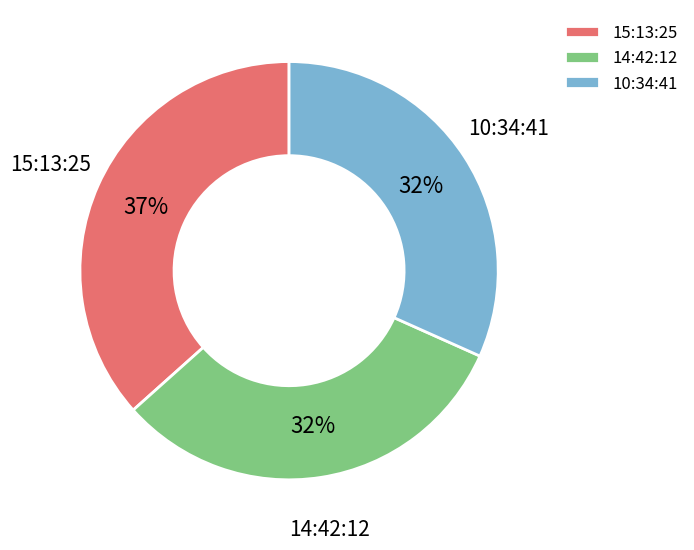

What percentage is the 14:42:12 slice, to the nearest percent?

32%